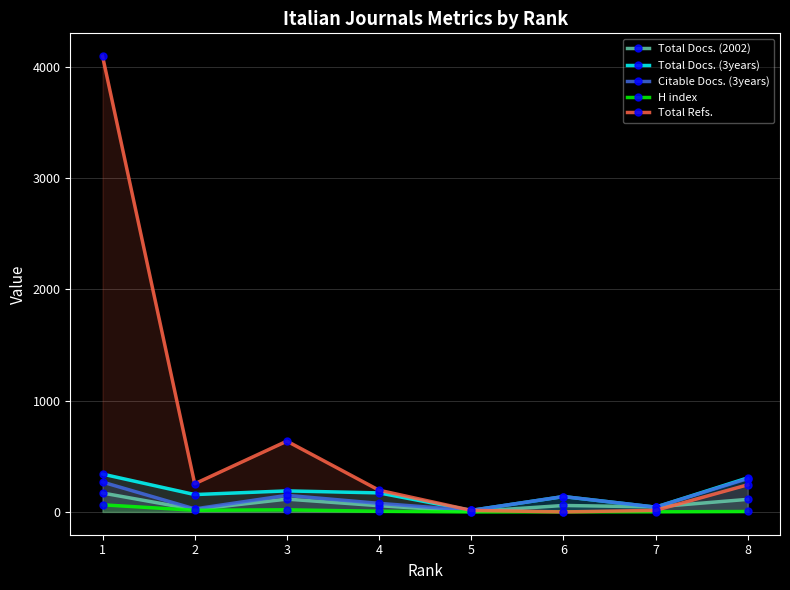

Reading right to left, what are all the values shown in this chart?

Total Docs. (2002): 8=113	7=45	6=58	5=3	4=56	3=115	2=22	1=170
Total Docs. (3years): 8=306	7=43	6=138	5=14	4=171	3=189	2=156	1=340
Citable Docs. (3years): 8=299	7=43	6=138	5=14	4=77	3=149	2=27	1=268
H index: 8=4	7=1	6=1	5=0	4=6	3=19	2=15	1=64
Total Refs.: 8=244	7=14	6=0	5=14	4=195	3=636	2=253	1=4095